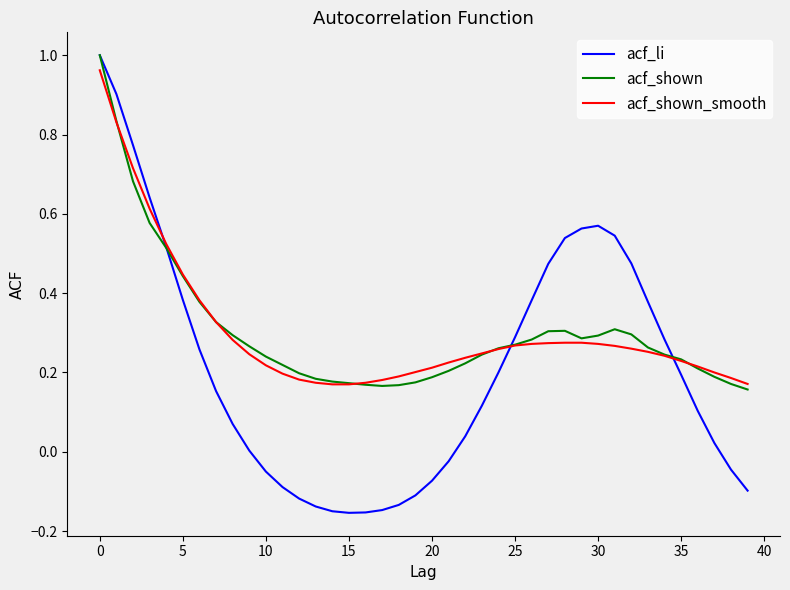

Which series has the largest range (max minus min)?

acf_li